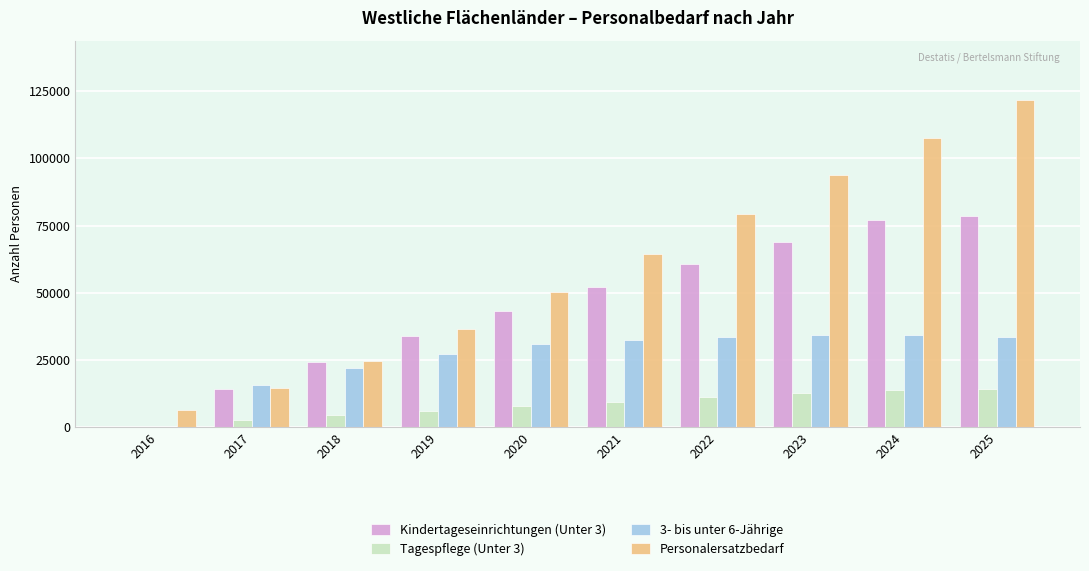

The value of 3- bis unter 6-Jährige at 2023 is 34078. True or false?

True